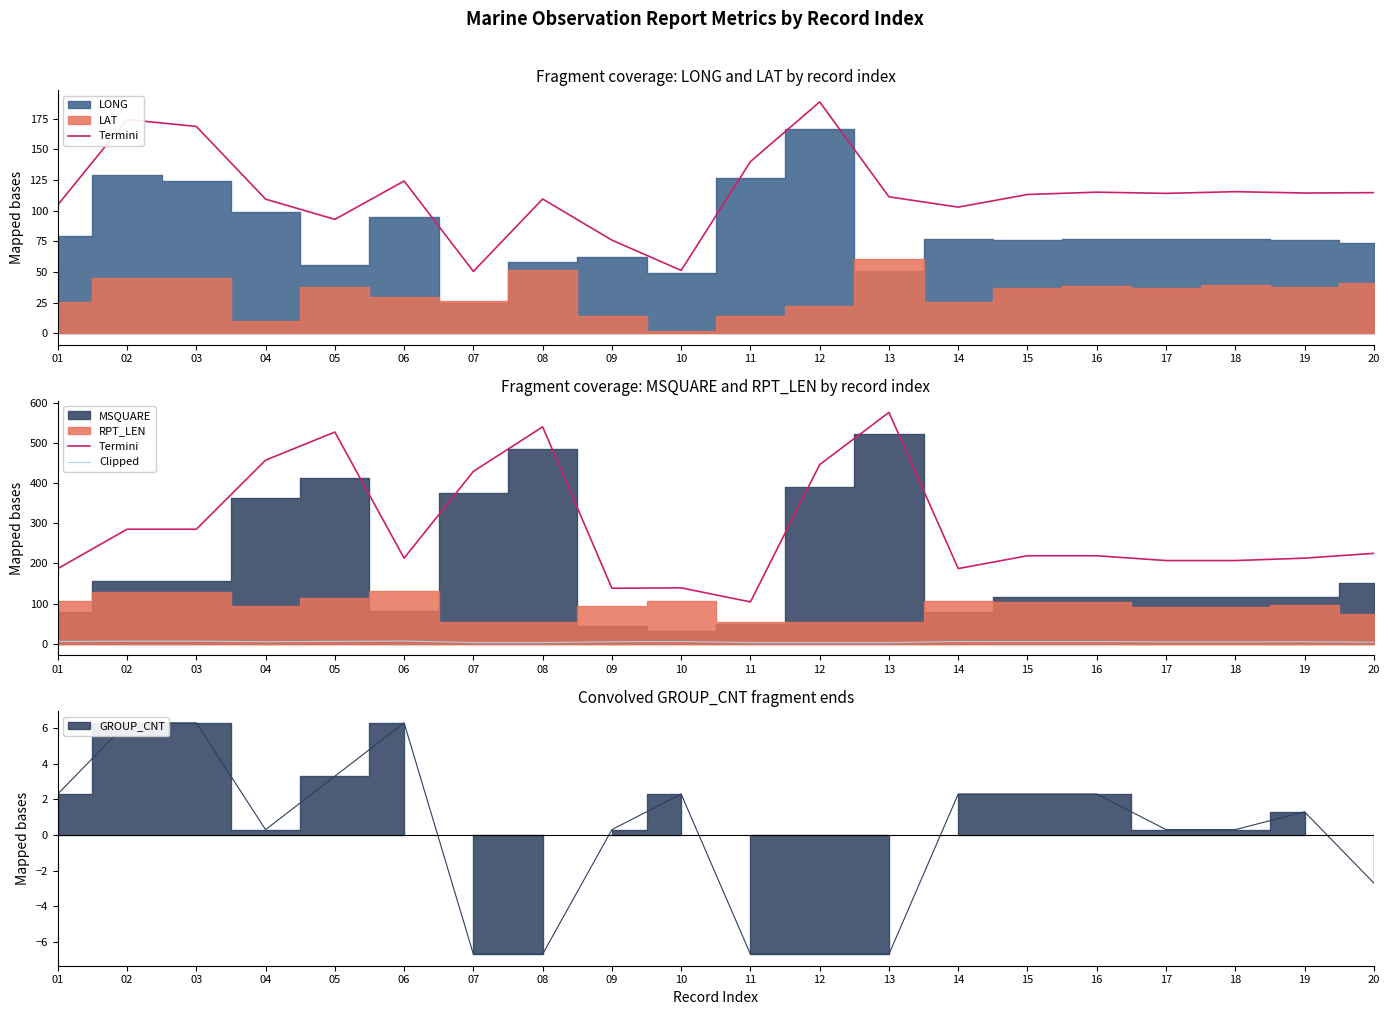

Where is Termini nearest to the value 340?

02